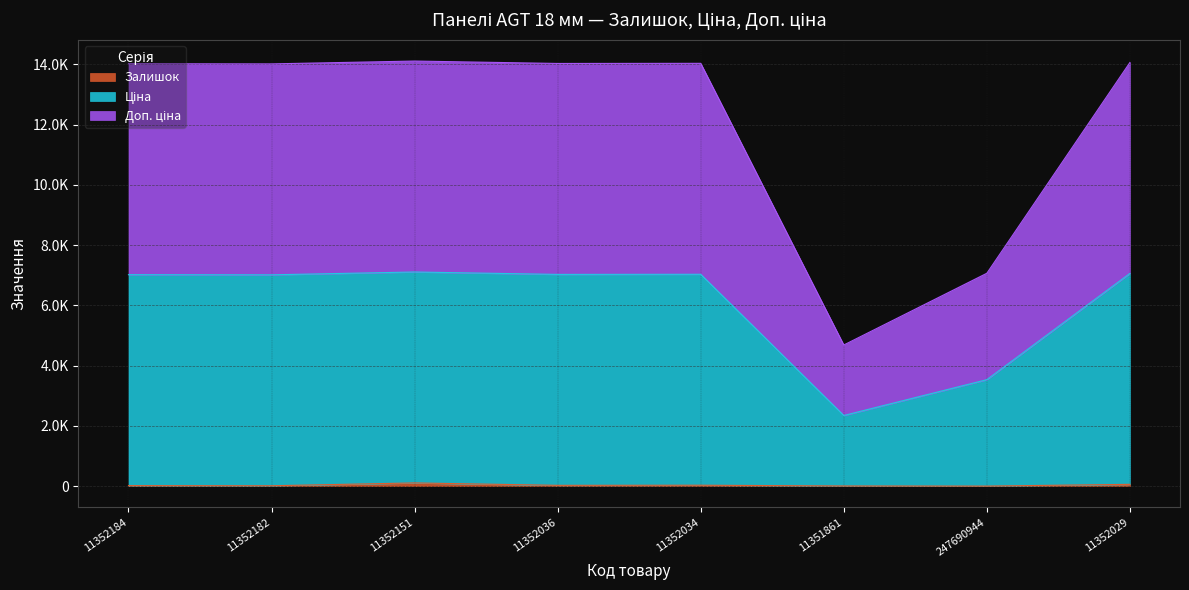

At which label does Залишок reach its minimum?

247690944